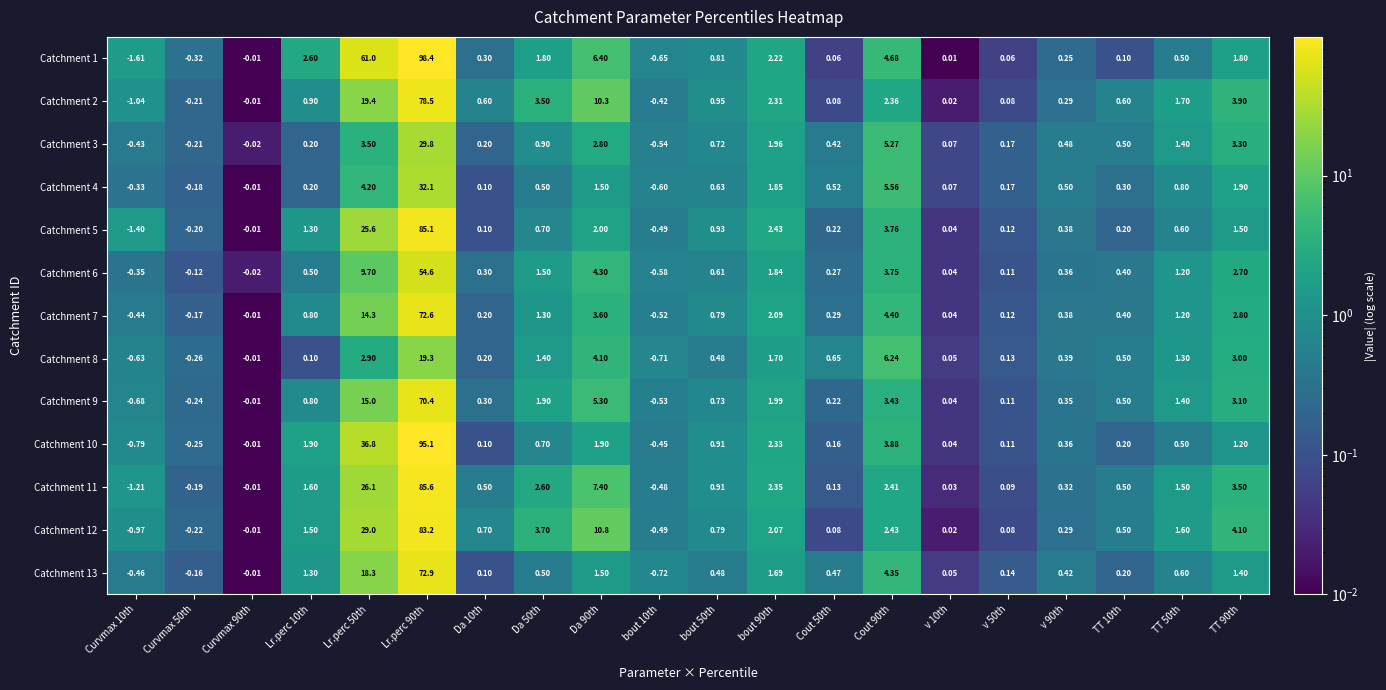

Between TT 50th and Cout 50th, which is larger?

TT 50th